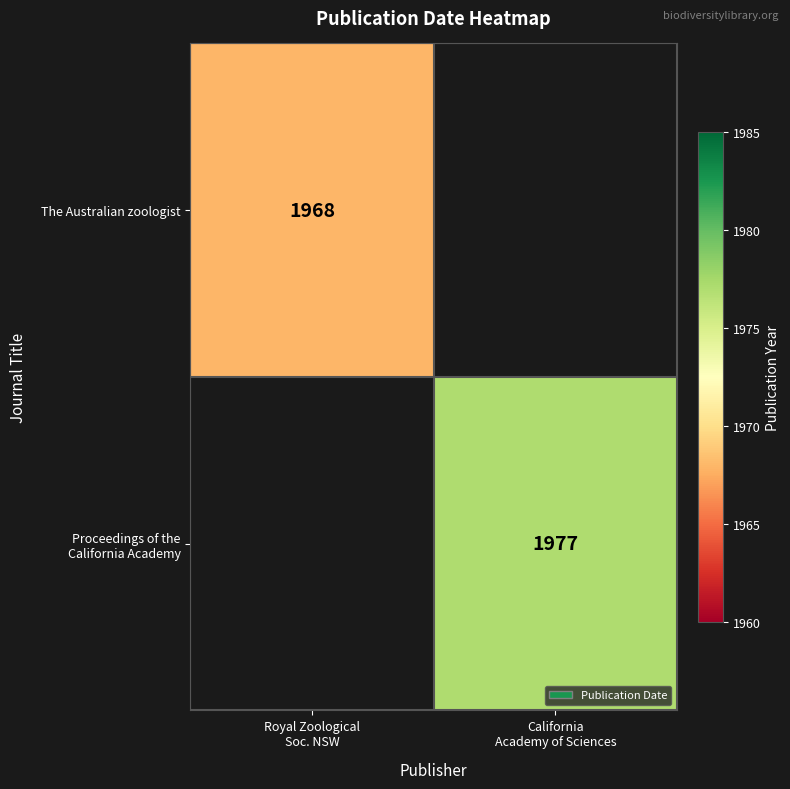

Which series has the widest spread of values?

Proceedings of the California Academy